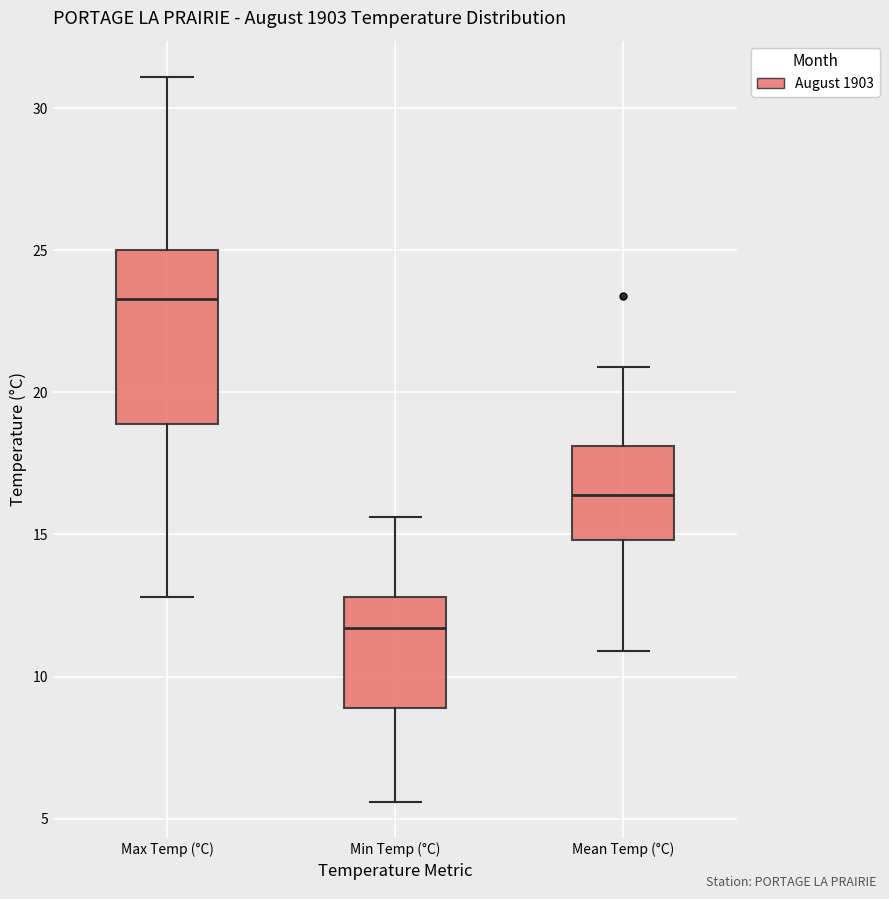

Where does the lower whisker of the box for Min Temp (°C) end on the y-axis? The values are not printed on the chart, so give them approximately, as read against the axis.

5.5